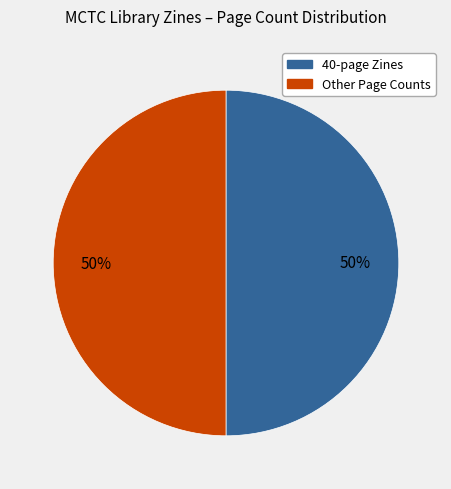

To the nearest percent, what is the average slice percentage?

50%